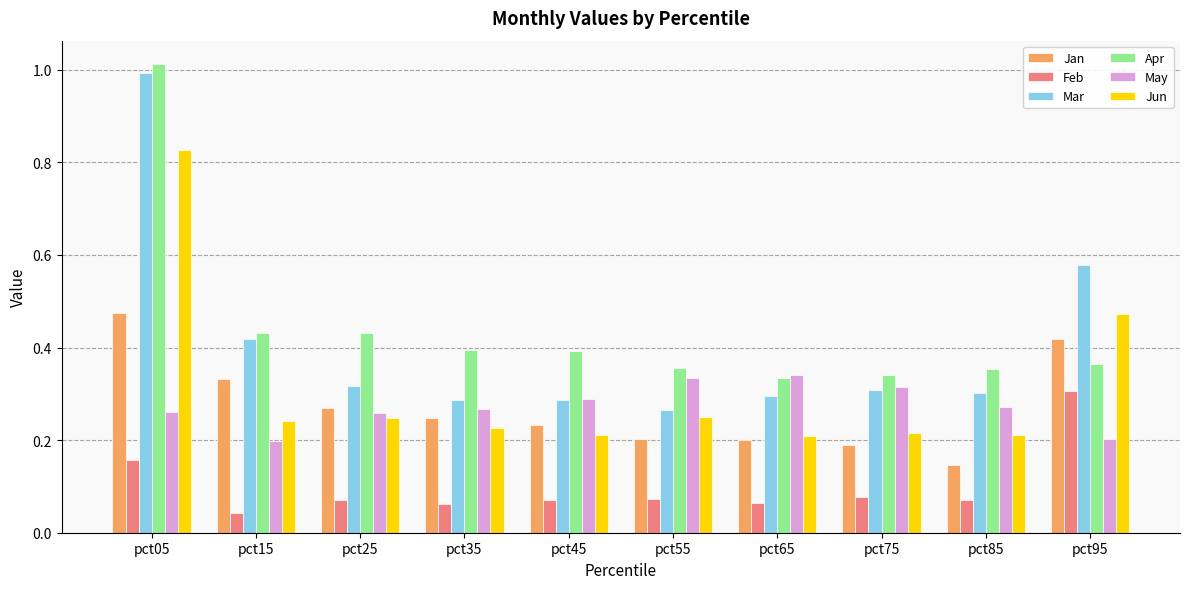

How many bars are there in each group?

6